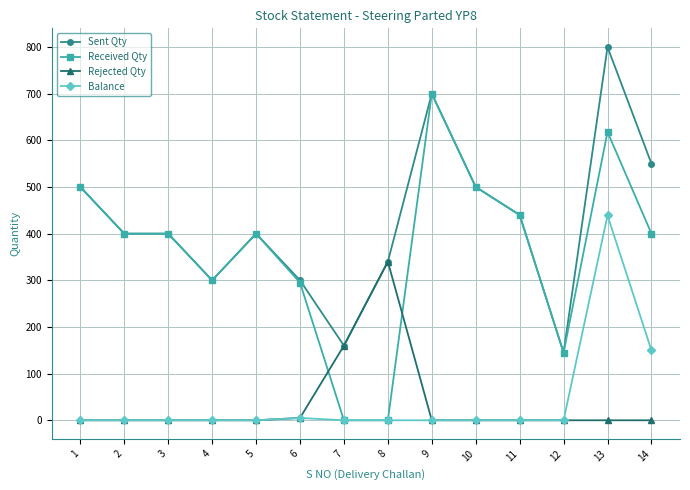

At which label does Sent Qty reach its minimum?

12